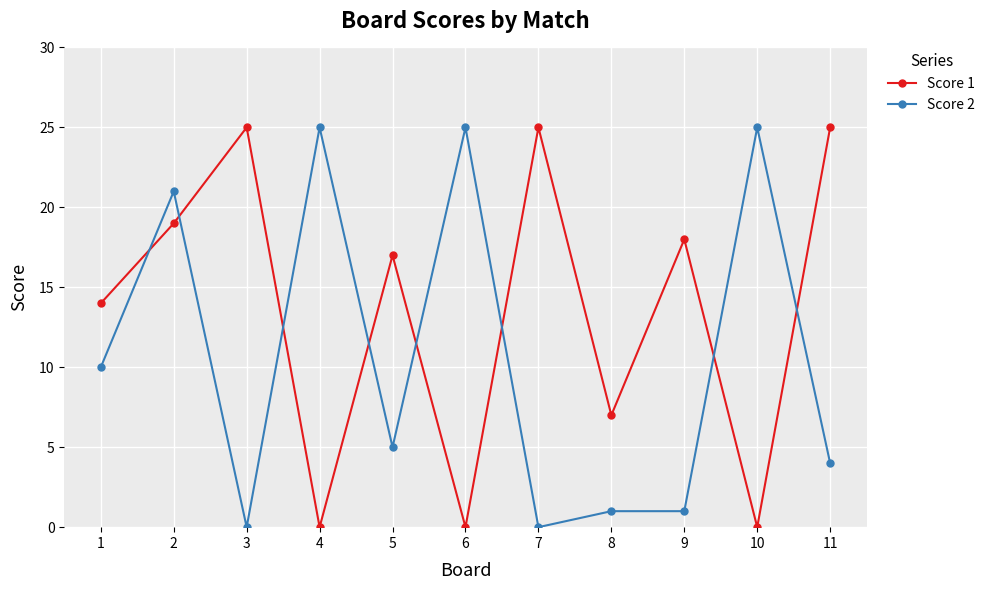

Rank the series by their average value, from highest to lowest.

Score 1, Score 2